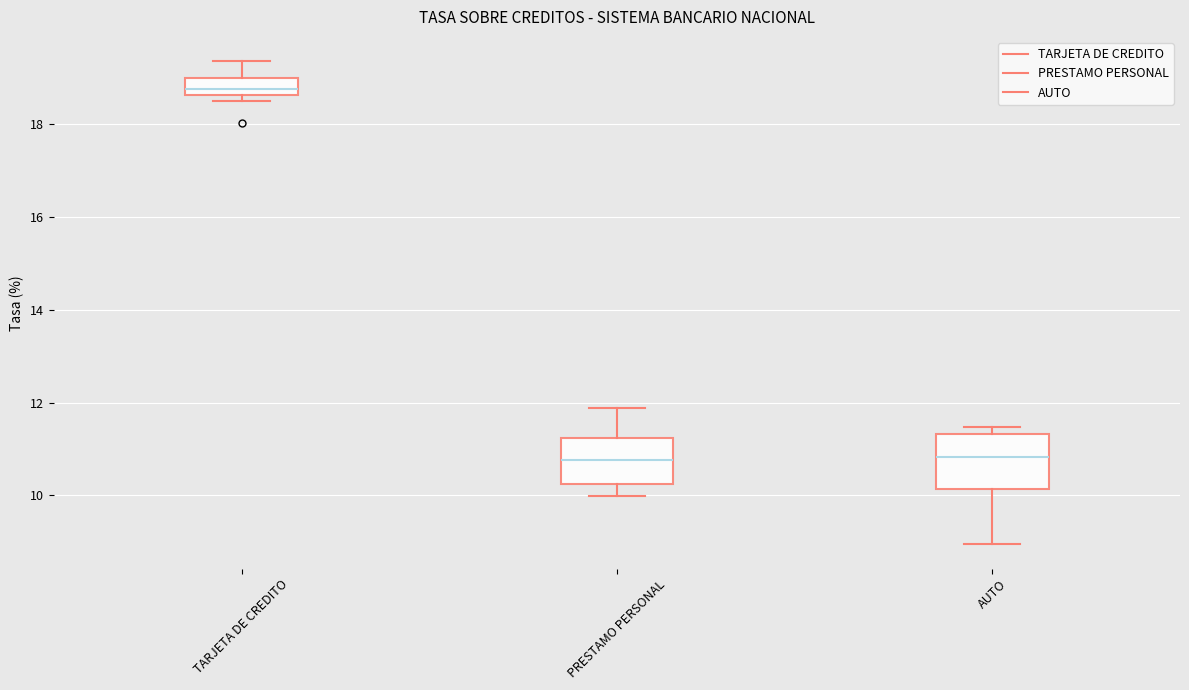

Where is the upper edge of the box for AUTO on the y-axis? The values are not printed on the chart, so give them approximately, as read against the axis.

11.4